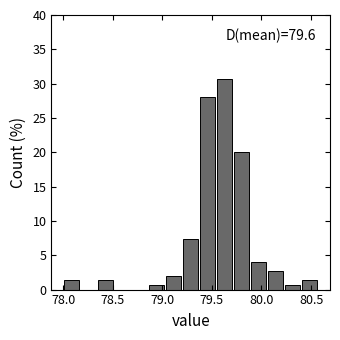

Read against the x-axis, roughly where is the centre of the tallest bar?

79.65